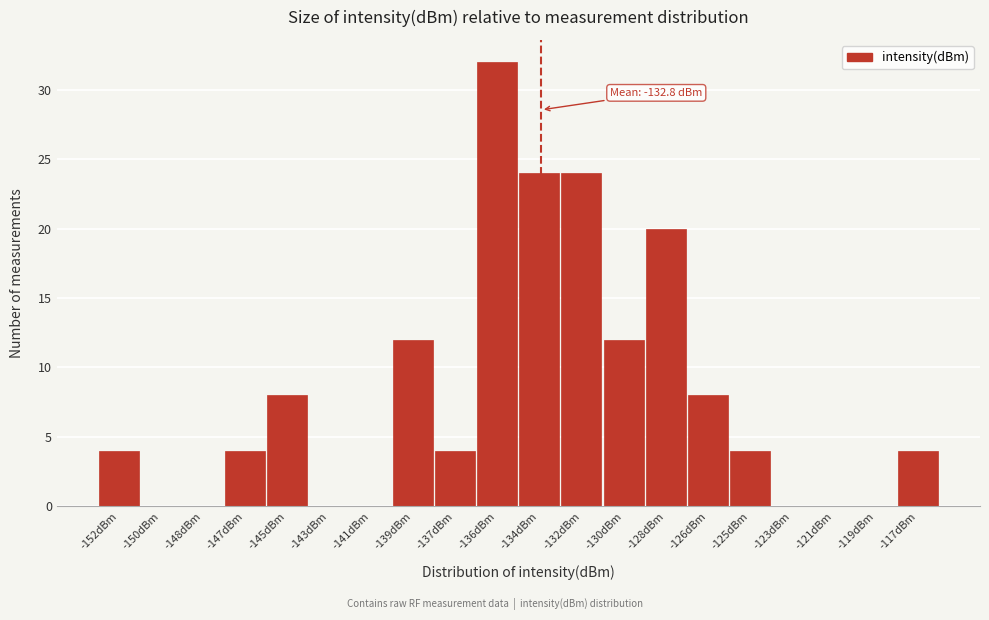

Reading left to right, extract all data points from this chart.

-152dBm=4	-150dBm=0	-148dBm=0	-147dBm=4	-145dBm=8	-143dBm=0	-141dBm=0	-139dBm=12	-137dBm=4	-136dBm=32	-134dBm=24	-132dBm=24	-130dBm=12	-128dBm=20	-126dBm=8	-125dBm=4	-123dBm=0	-121dBm=0	-119dBm=0	-117dBm=4